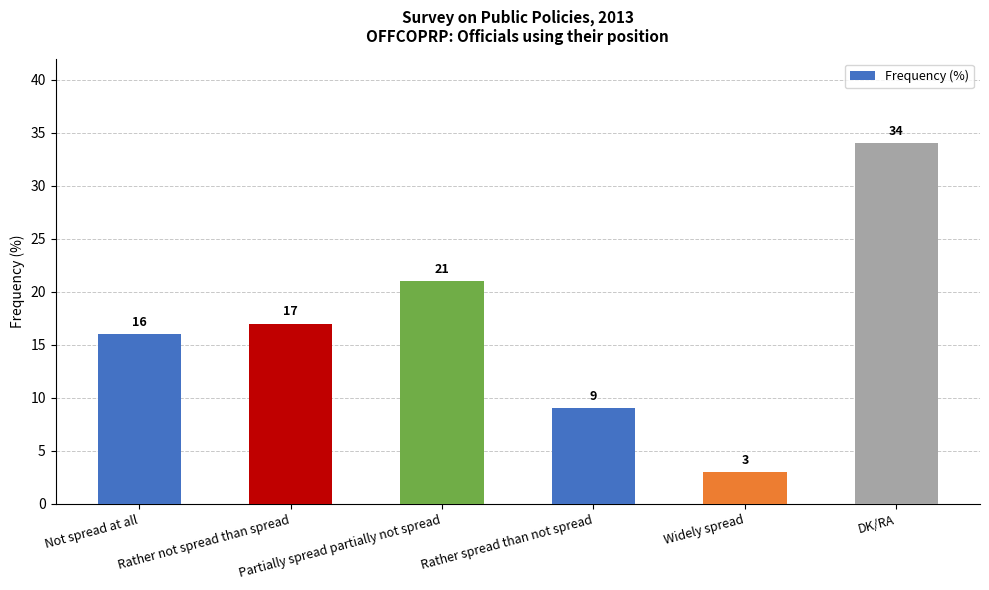

The value at Rather spread than not spread is 9. True or false?

True